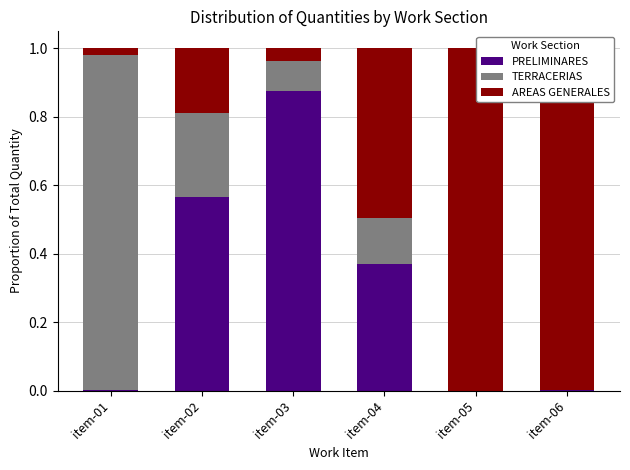

What is the sum of all PRELIMINARES values?

1.8